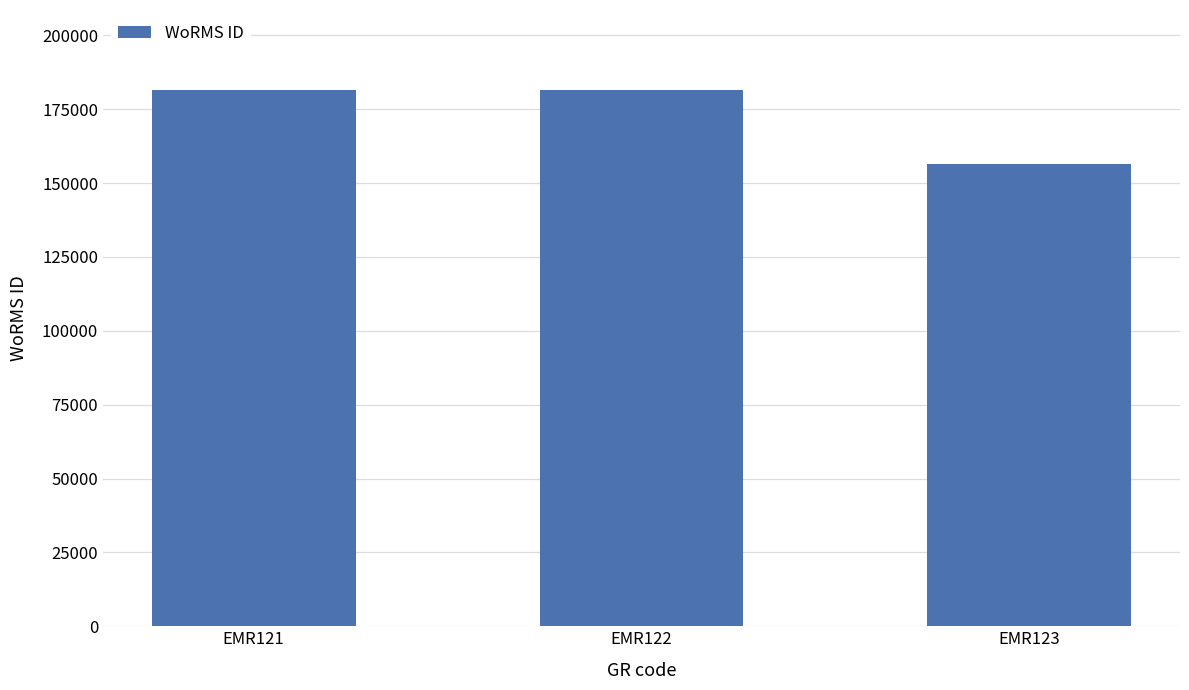

What is the average value?

173073